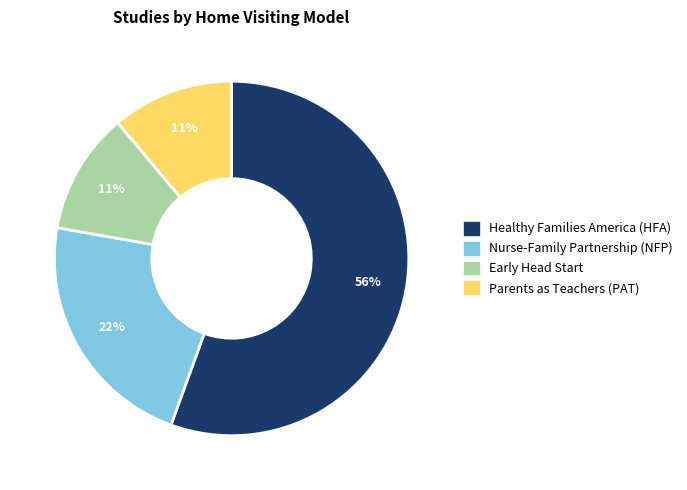

To the nearest percent, what portion does Healthy Families America (HFA) represent?

56%